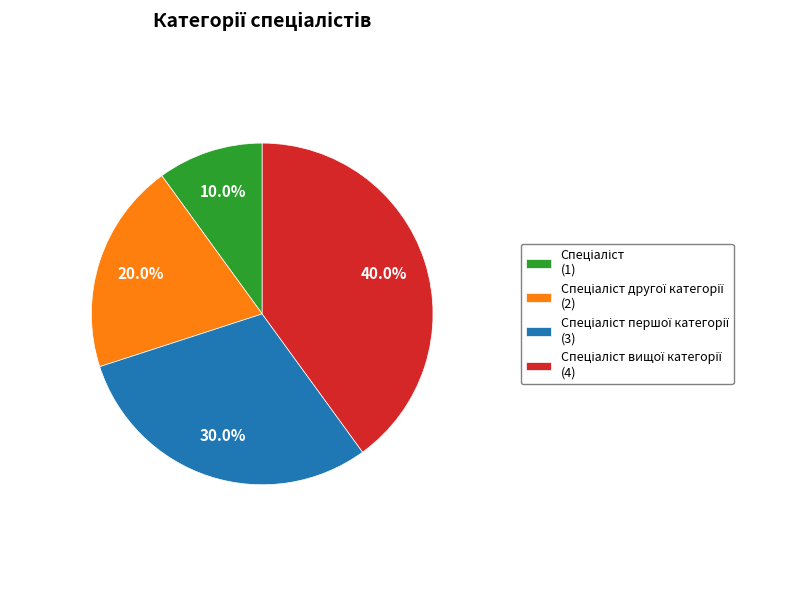

To the nearest percent, what is the average slice percentage?

25%